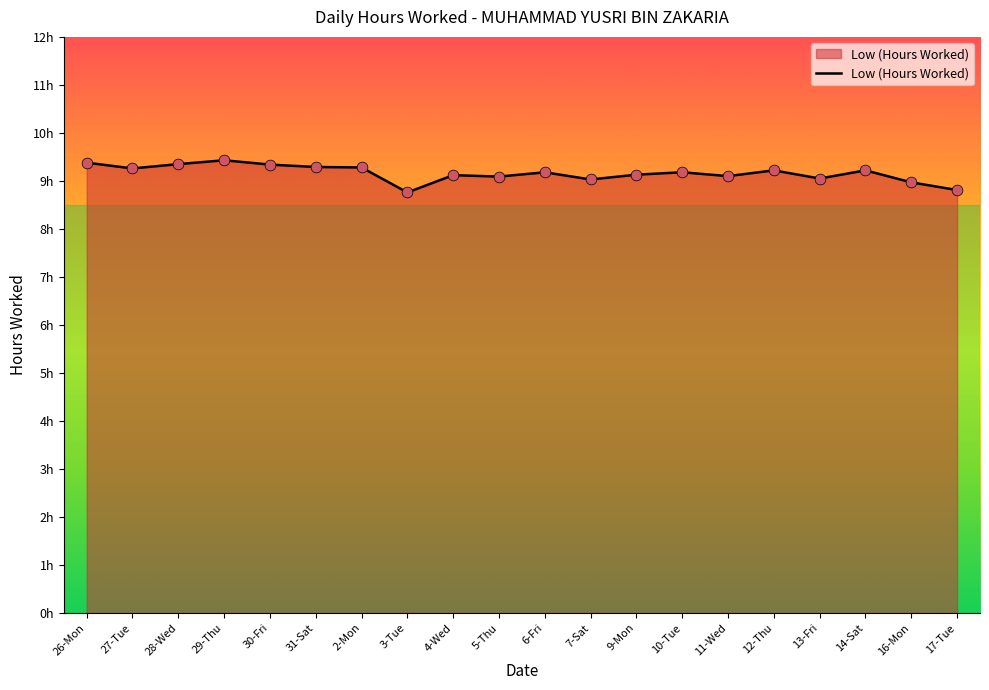

What is the change in value from 16-Mon to 17-Tue?

-0.2